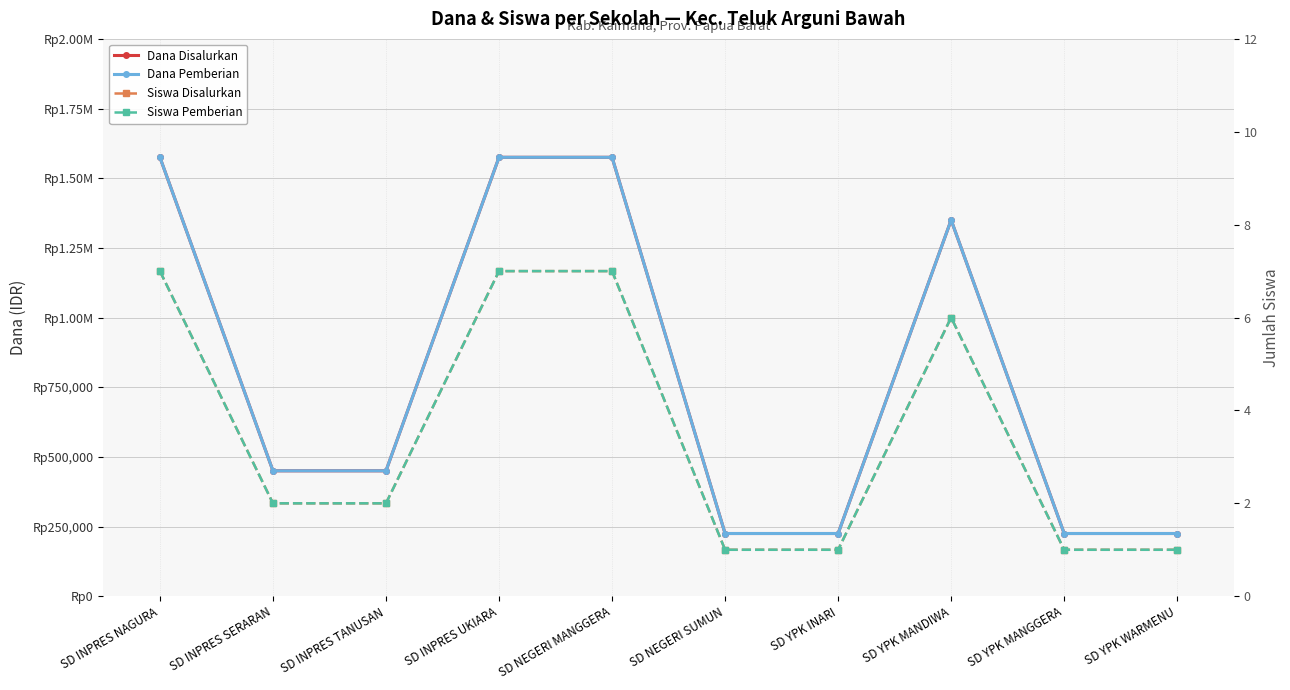

Reading left to right, what are all the values shown in this chart?

Dana Disalurkan: SD INPRES NAGURA=1575000	SD INPRES SERARAN=450000	SD INPRES TANUSAN=450000	SD INPRES UKIARA=1575000	SD NEGERI MANGGERA=1575000	SD NEGERI SUMUN=225000	SD YPK INARI=225000	SD YPK MANDIWA=1350000	SD YPK MANGGERA=225000	SD YPK WARMENU=225000
Dana Pemberian: SD INPRES NAGURA=1575000	SD INPRES SERARAN=450000	SD INPRES TANUSAN=450000	SD INPRES UKIARA=1575000	SD NEGERI MANGGERA=1575000	SD NEGERI SUMUN=225000	SD YPK INARI=225000	SD YPK MANDIWA=1350000	SD YPK MANGGERA=225000	SD YPK WARMENU=225000
Siswa Disalurkan: SD INPRES NAGURA=7	SD INPRES SERARAN=2	SD INPRES TANUSAN=2	SD INPRES UKIARA=7	SD NEGERI MANGGERA=7	SD NEGERI SUMUN=1	SD YPK INARI=1	SD YPK MANDIWA=6	SD YPK MANGGERA=1	SD YPK WARMENU=1
Siswa Pemberian: SD INPRES NAGURA=7	SD INPRES SERARAN=2	SD INPRES TANUSAN=2	SD INPRES UKIARA=7	SD NEGERI MANGGERA=7	SD NEGERI SUMUN=1	SD YPK INARI=1	SD YPK MANDIWA=6	SD YPK MANGGERA=1	SD YPK WARMENU=1